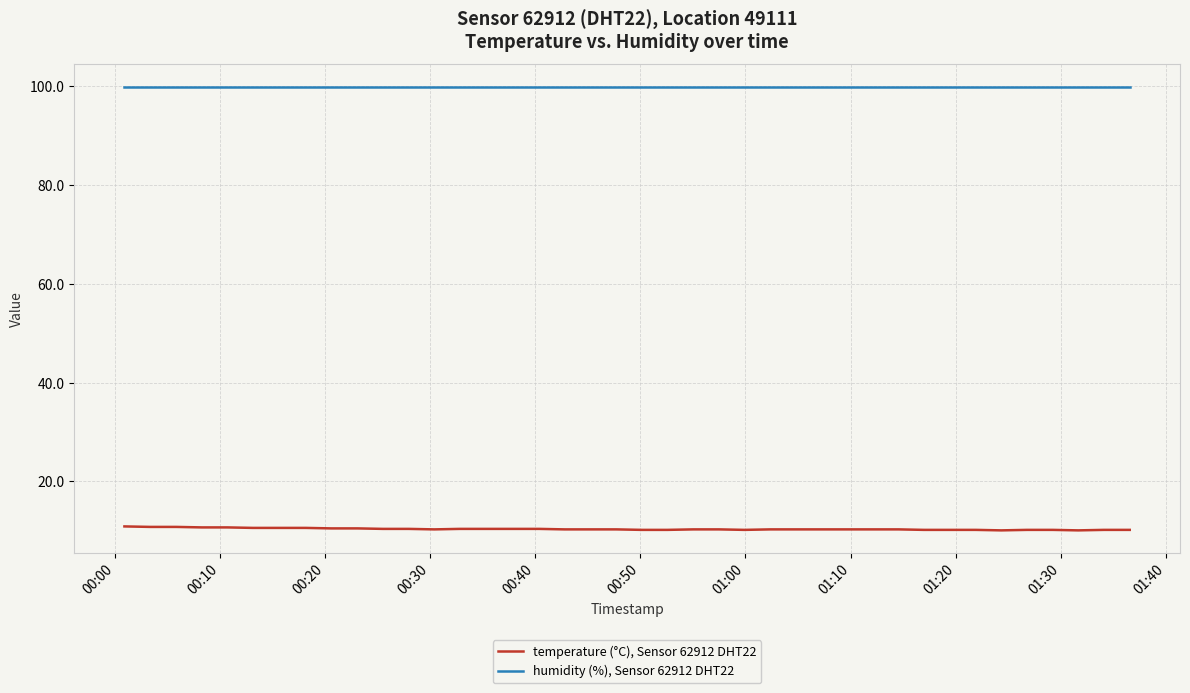

What is the lowest value of the humidity (%), Sensor 62912 DHT22 series?

99.9